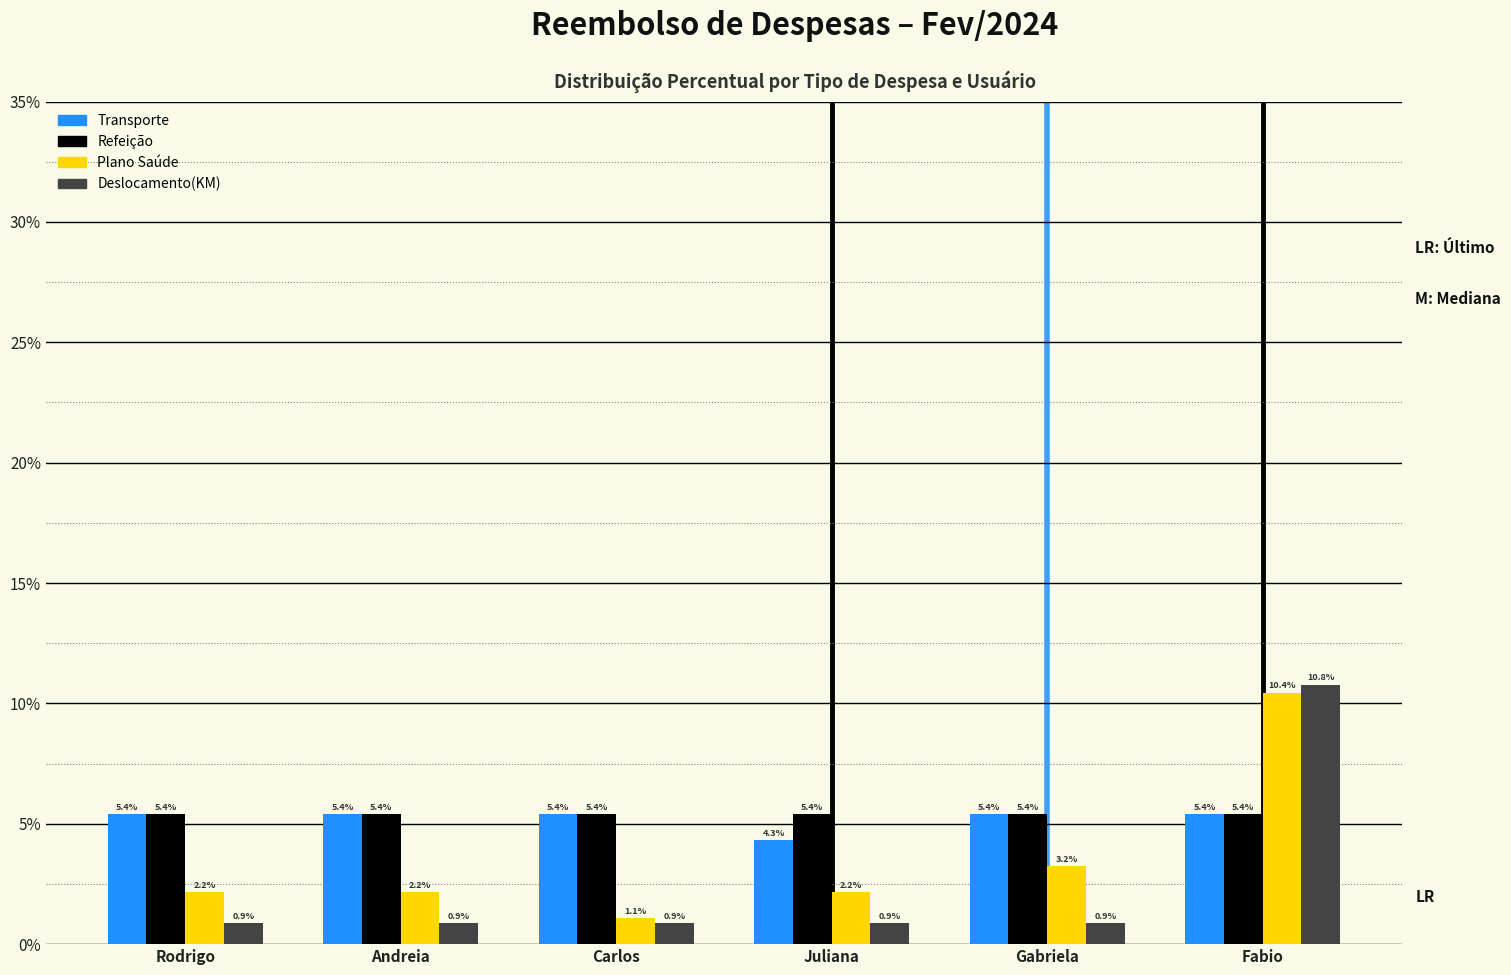

What is the label of the 3rd bar from the right?

Juliana